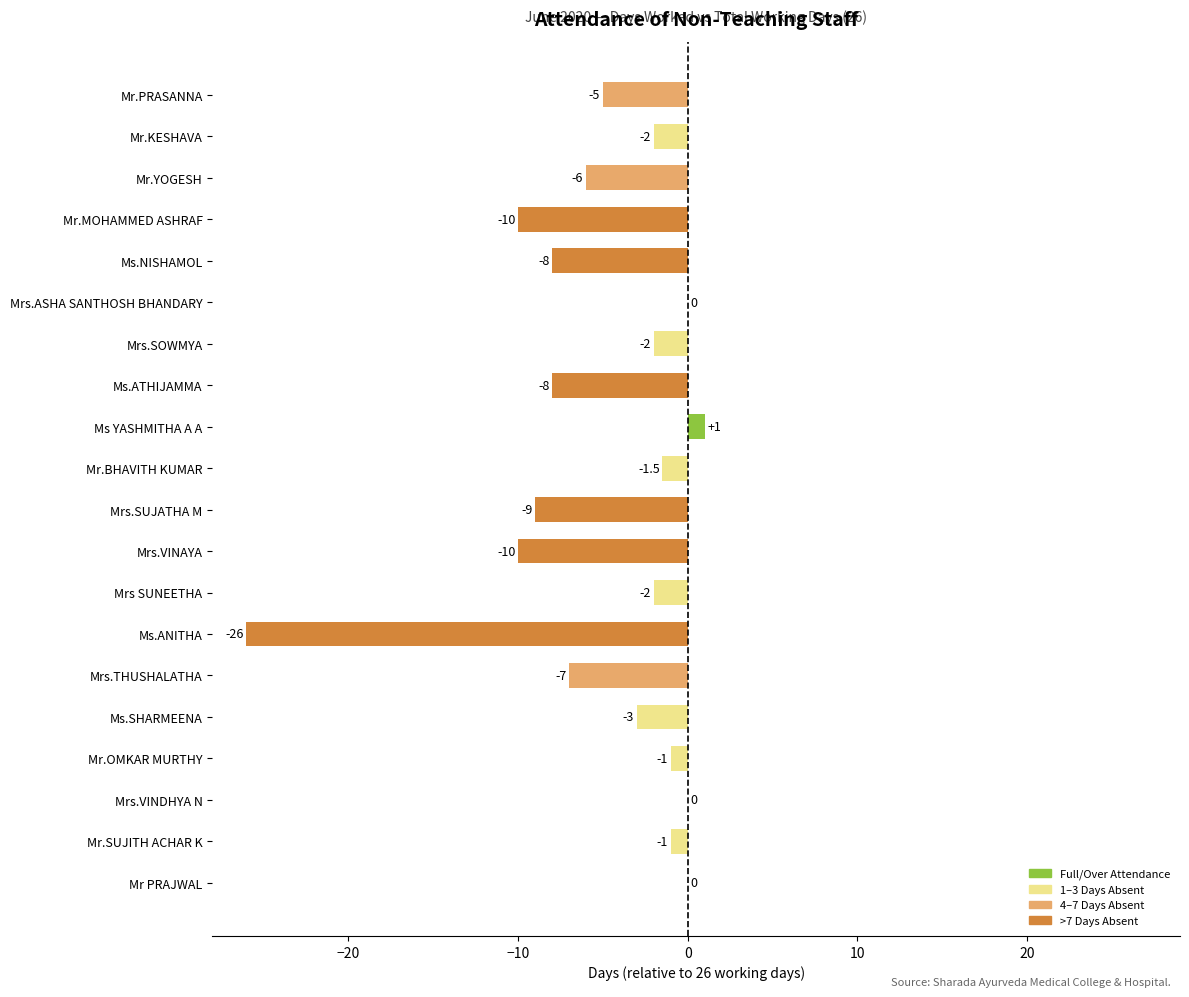

Are the bars grouped side by side (vs. stacked)?

No